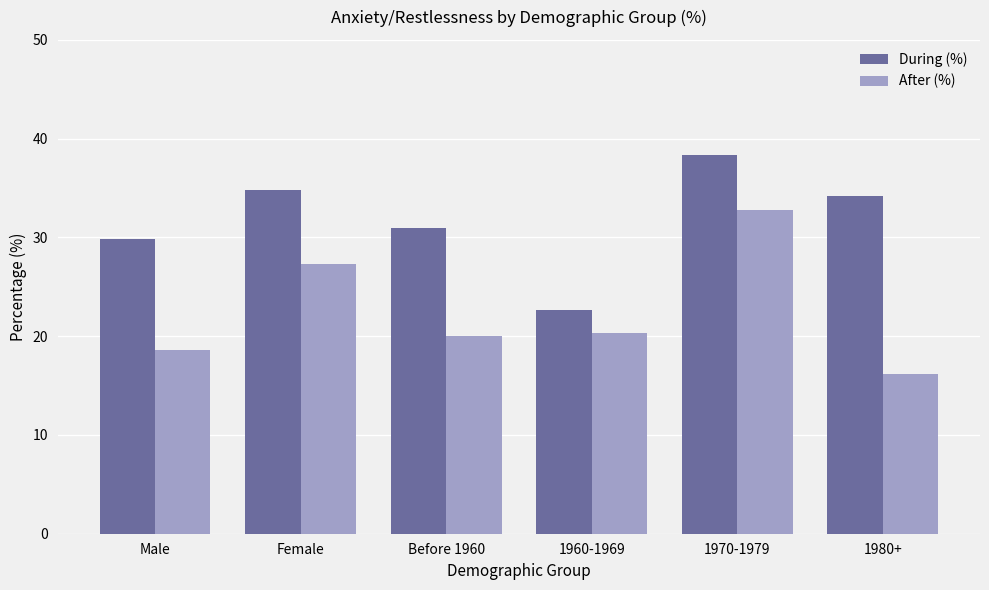

Are the bars grouped side by side (vs. stacked)?

Yes